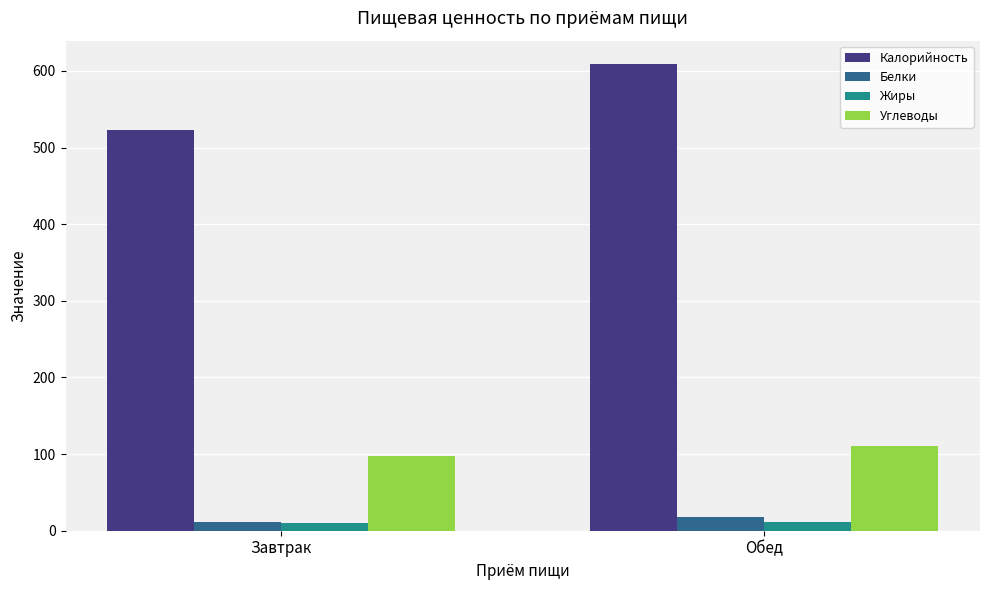

Is it true that Белки equals 18 at Обед?

True